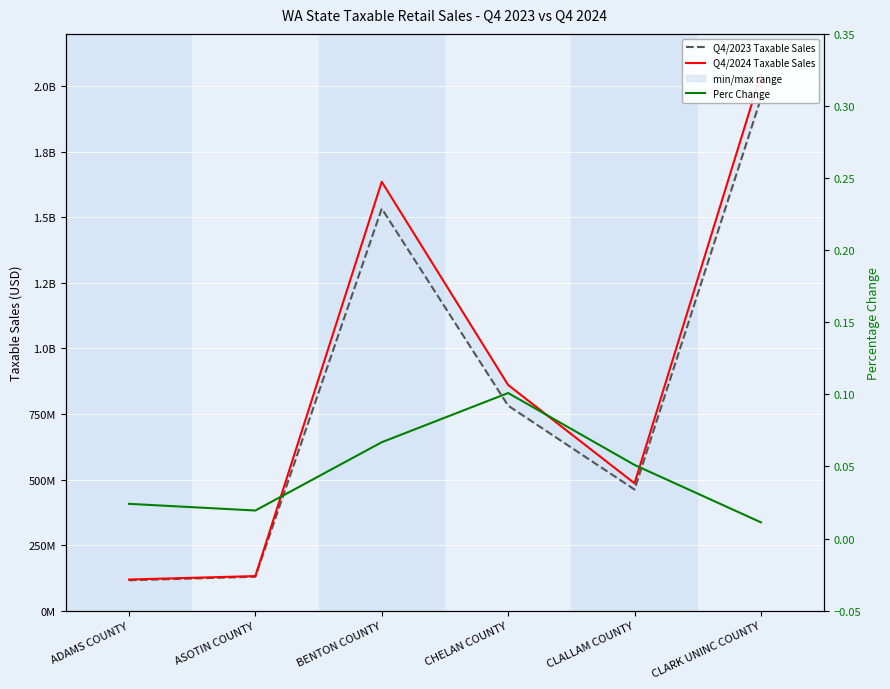

Which series has the widest spread of values?

Q4/2024 Taxable Sales